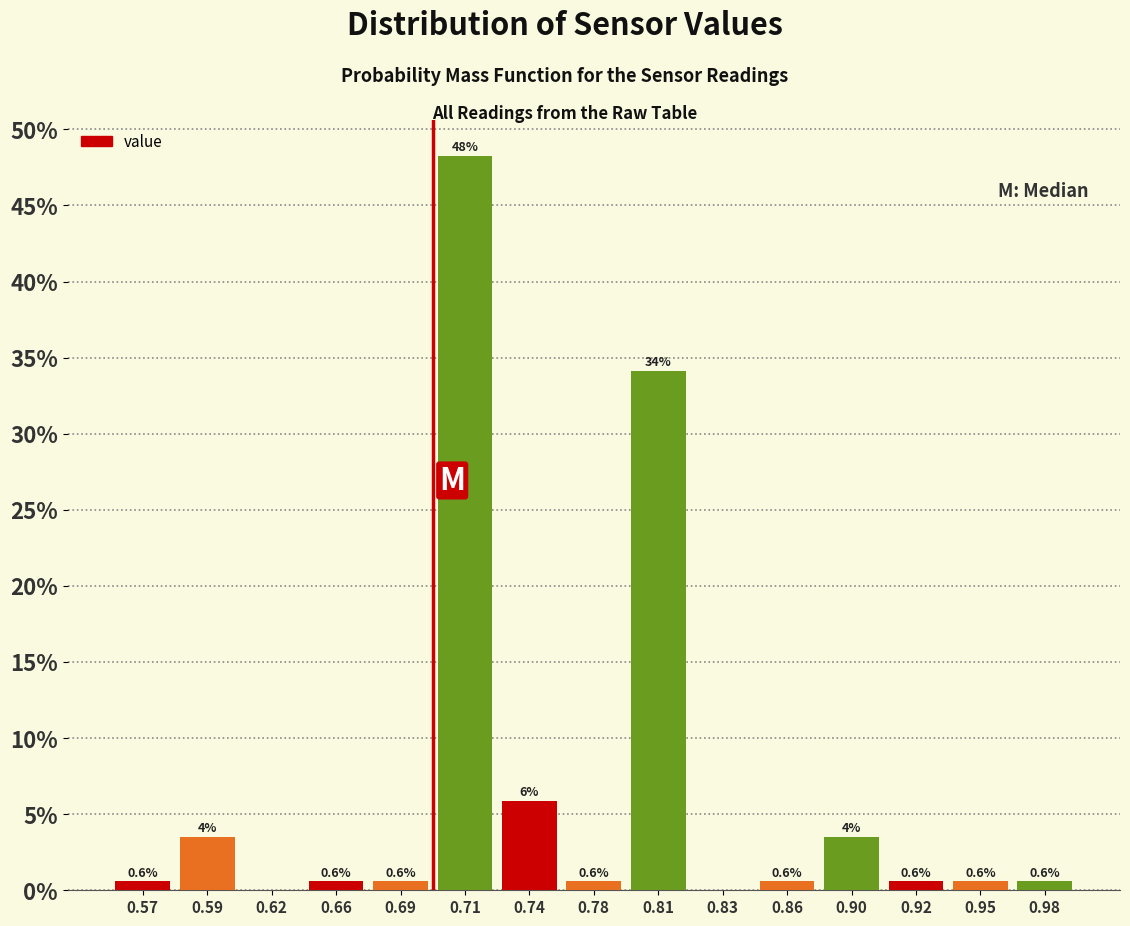

What is the change in value from 0.90 to 0.92?

-2.9